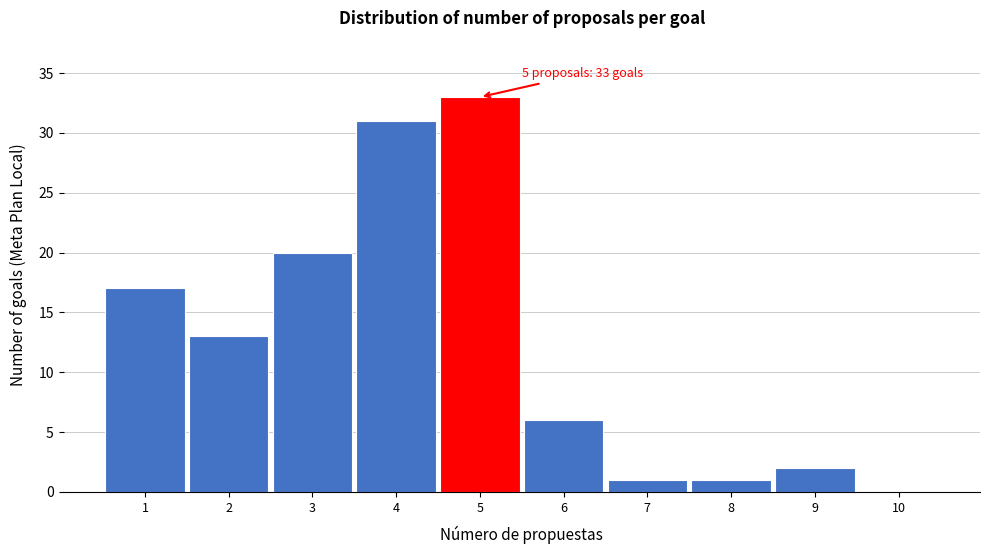

Over which range of the x-axis is the bar tallest?

4.5 to 5.5